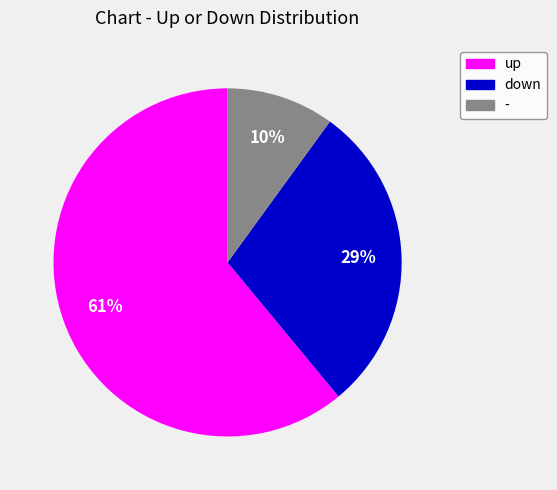

Which slice is the largest?

up